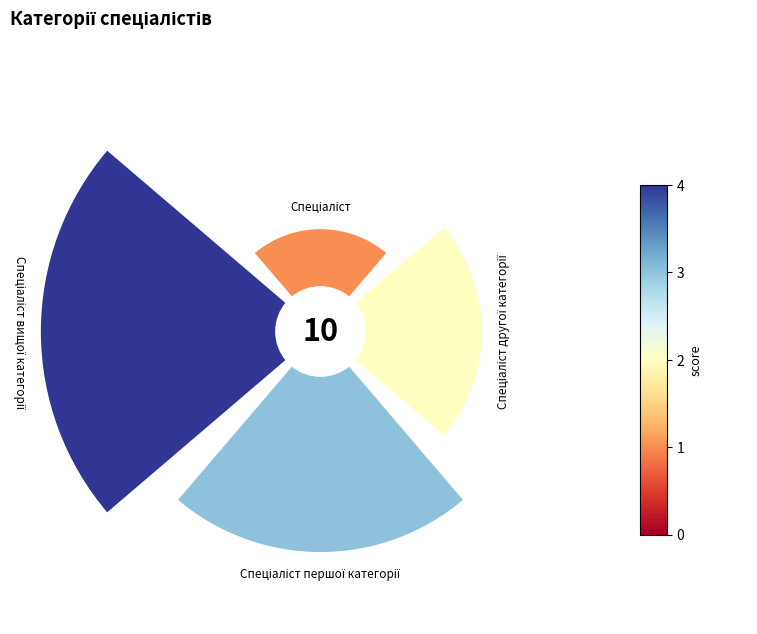

Is 0.4 the majority of the pie?

No